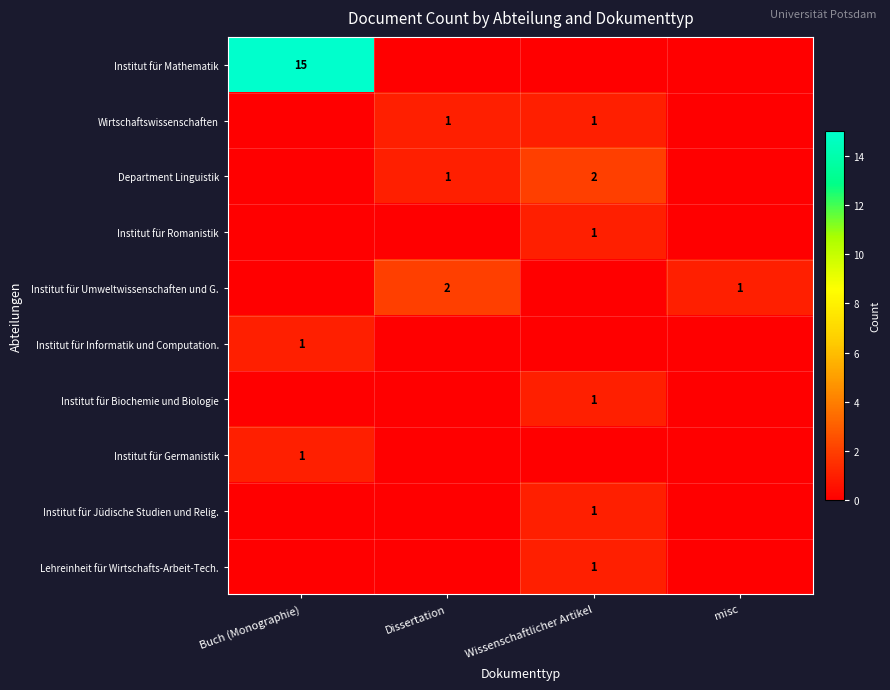

What is the difference between the highest and lowest values at Buch (Monographie)?

15